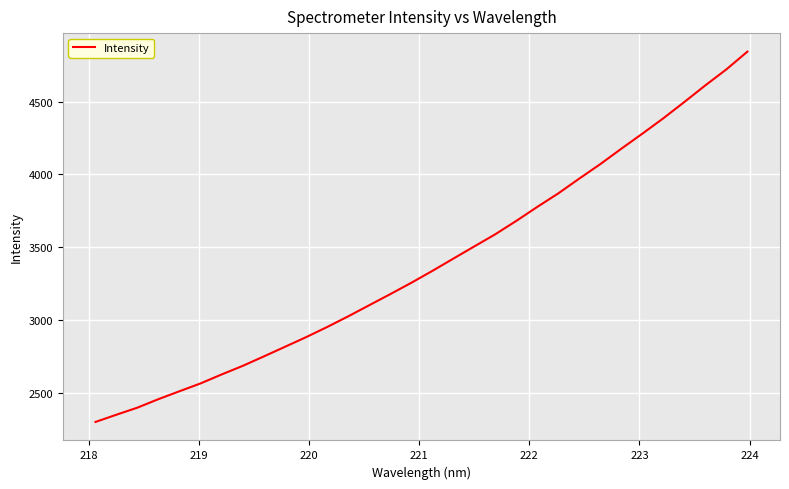

What is the sum of all values?

108630.6